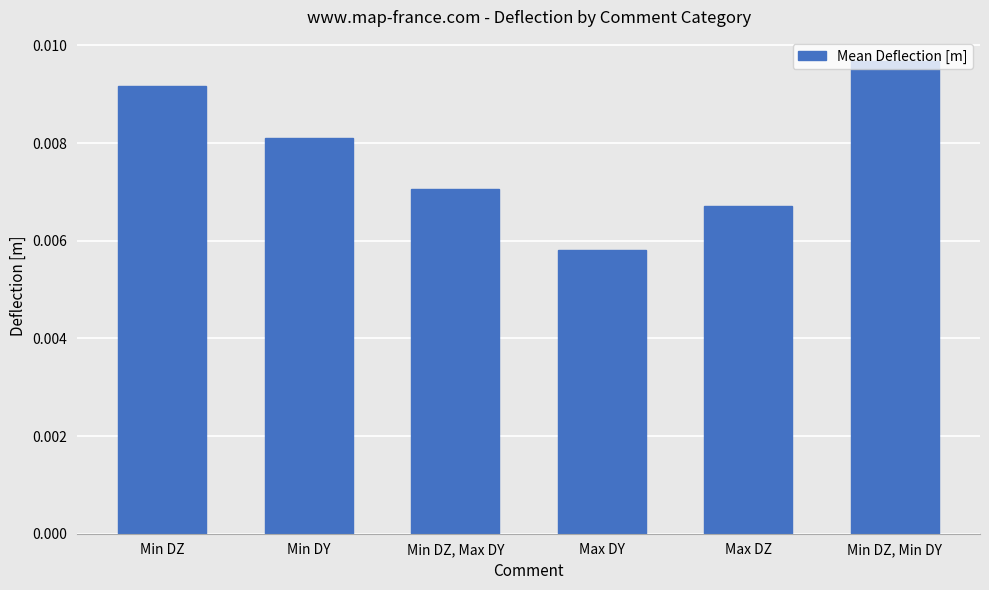

What is the label of the 5th bar from the left?

Max DZ